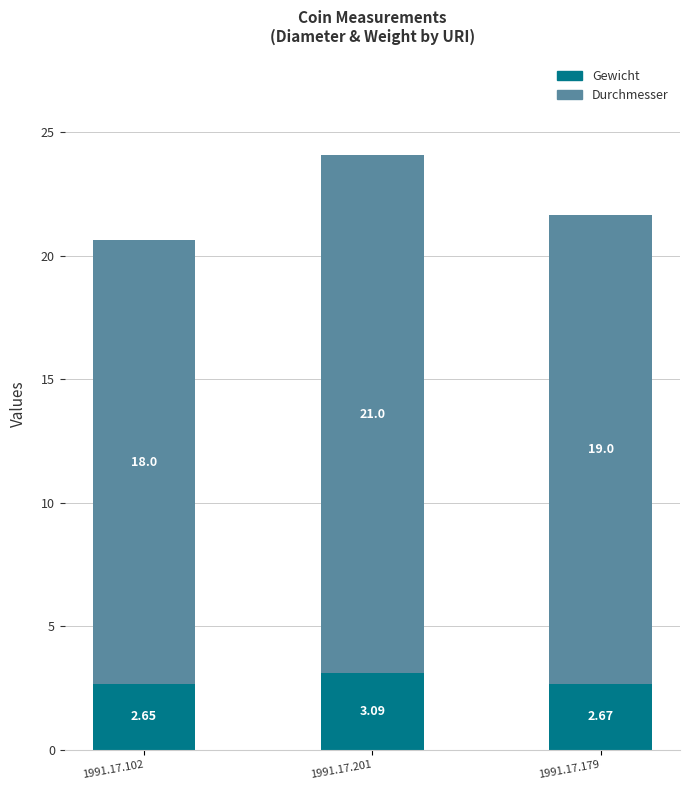

At which category is the sum across all series the highest?

1991.17.201